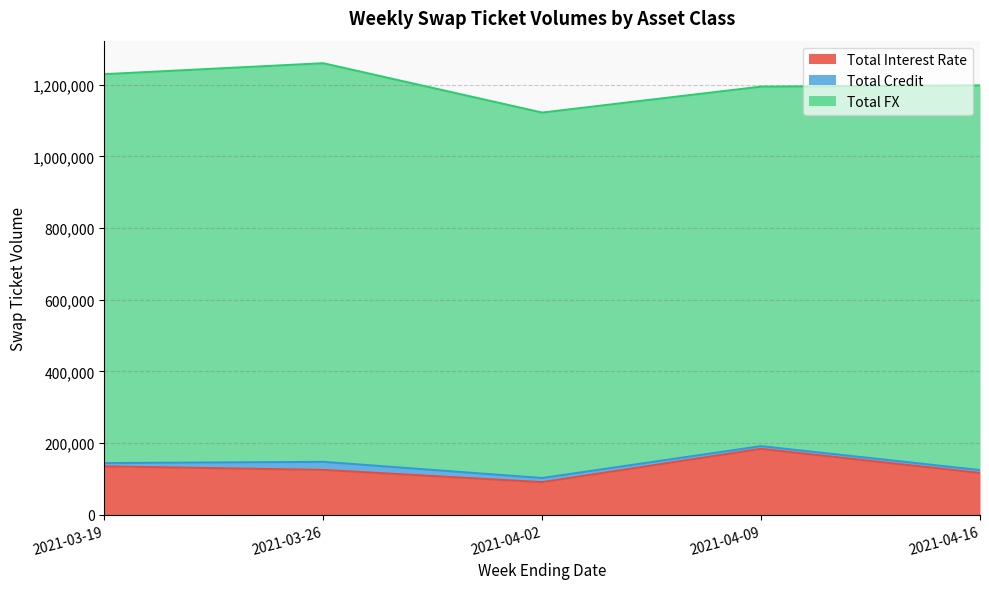

Reading right to left, transcribe all the data shown in this chart.

Total Interest Rate: 2021-04-16=116538	2021-04-09=183861	2021-04-02=90913	2021-03-26=125130	2021-03-19=135036
Total Credit: 2021-04-16=8023	2021-04-09=7572	2021-04-02=11522	2021-03-26=22453	2021-03-19=9072
Total FX: 2021-04-16=1073945	2021-04-09=1003563	2021-04-02=1020128	2021-03-26=1112746	2021-03-19=1085614